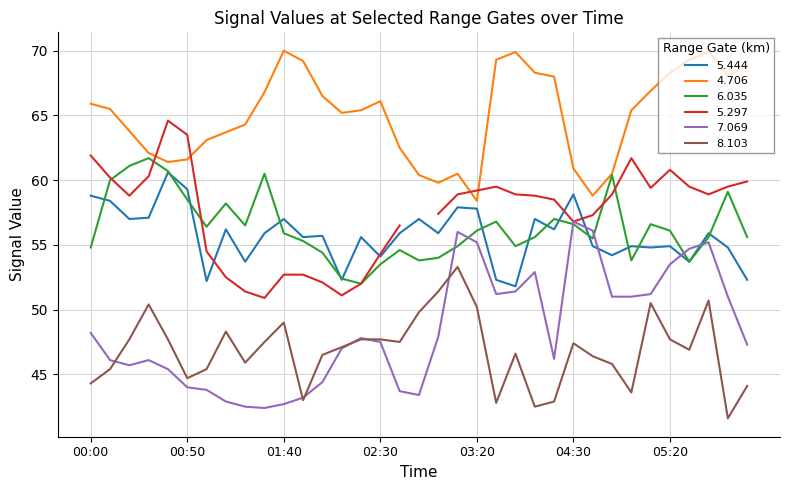

Is it true that   4.706 equals 68.8 at 06:20?

True